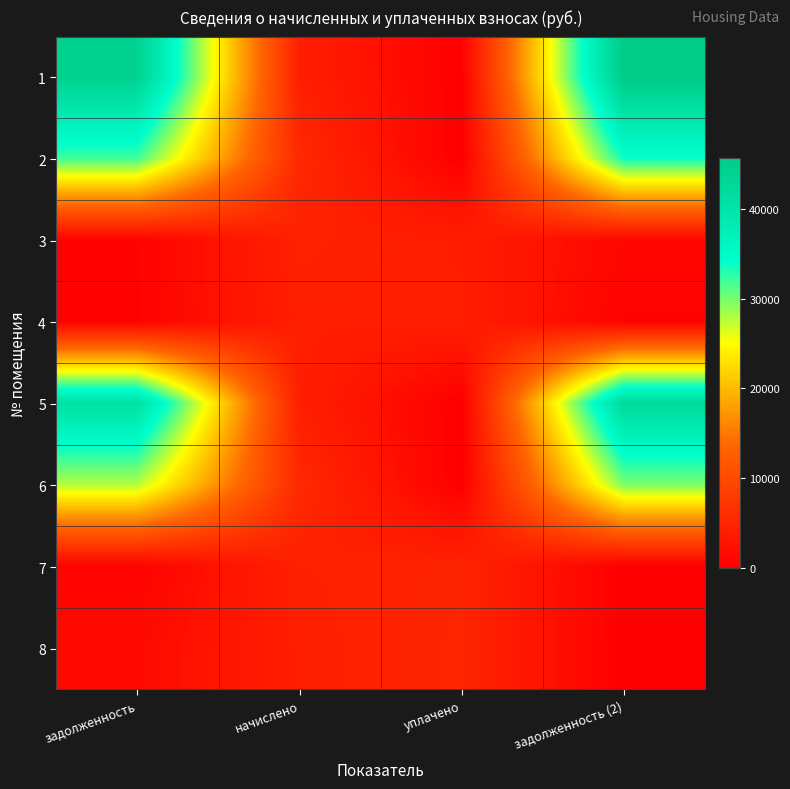

How many data points does each series have?

4